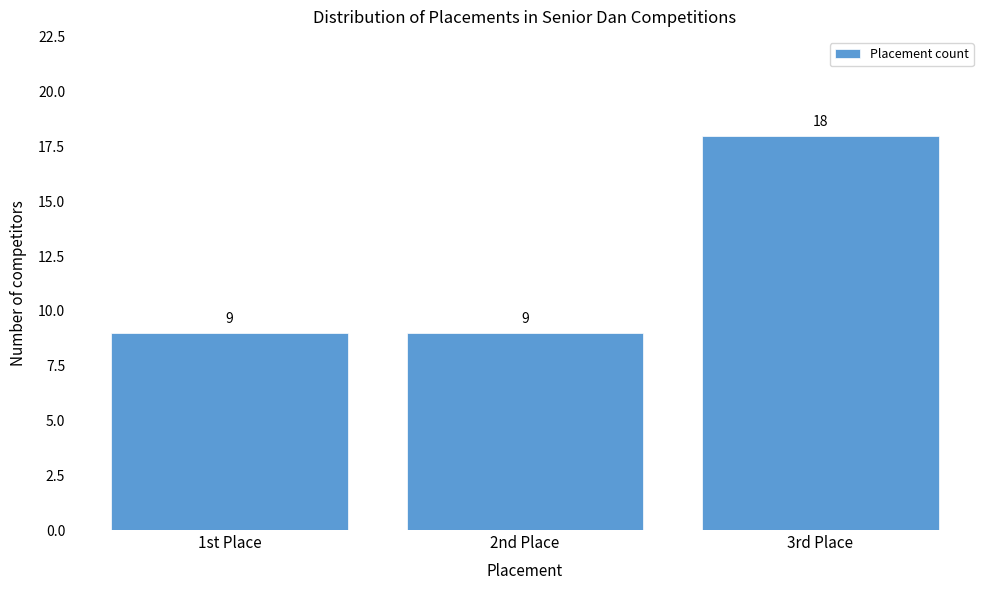

Reading left to right, transcribe all the data shown in this chart.

9	9	18